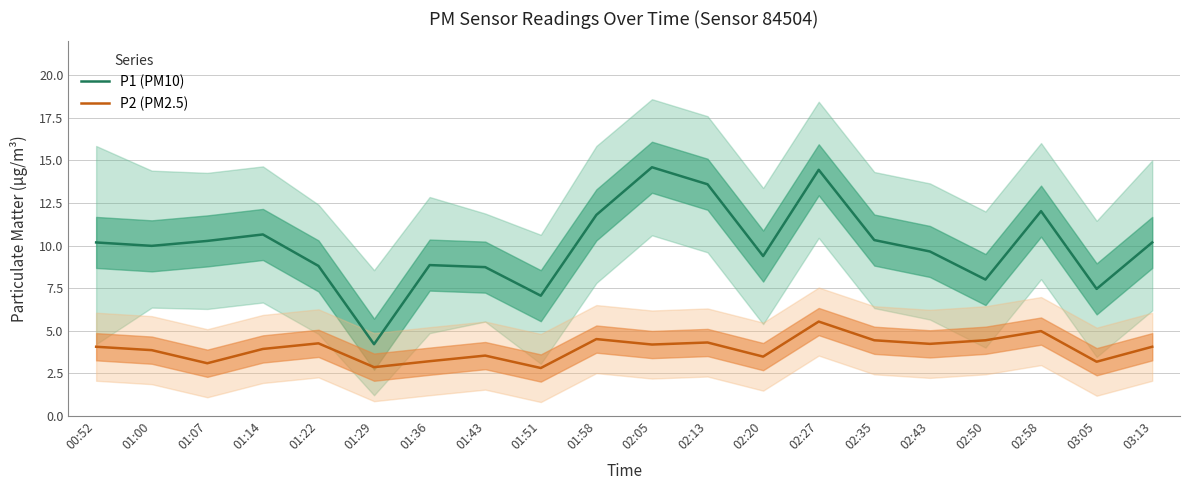

At how many categories does at least one series exceed 4?

20